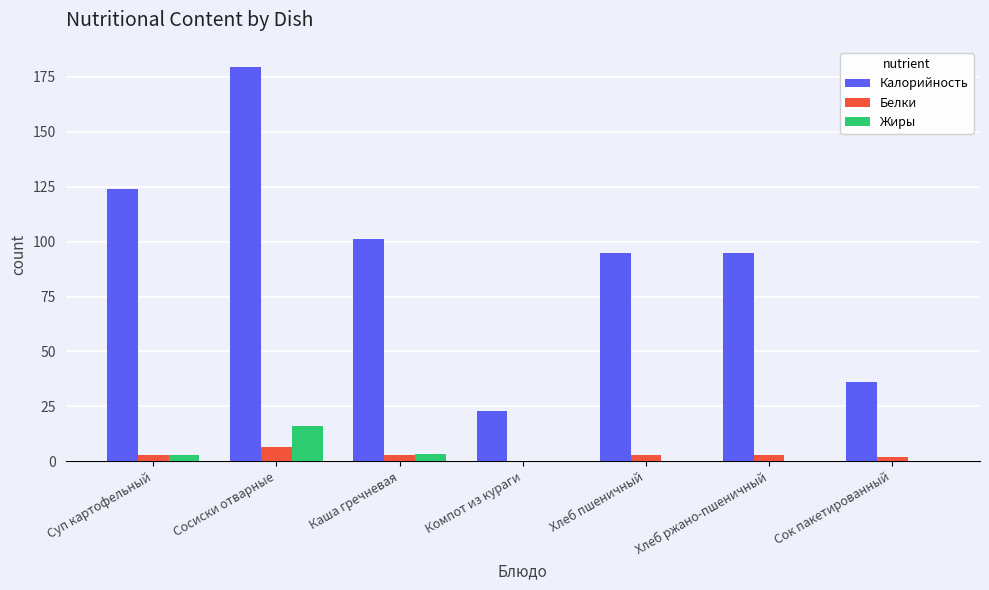

Which series has the widest spread of values?

Калорийность